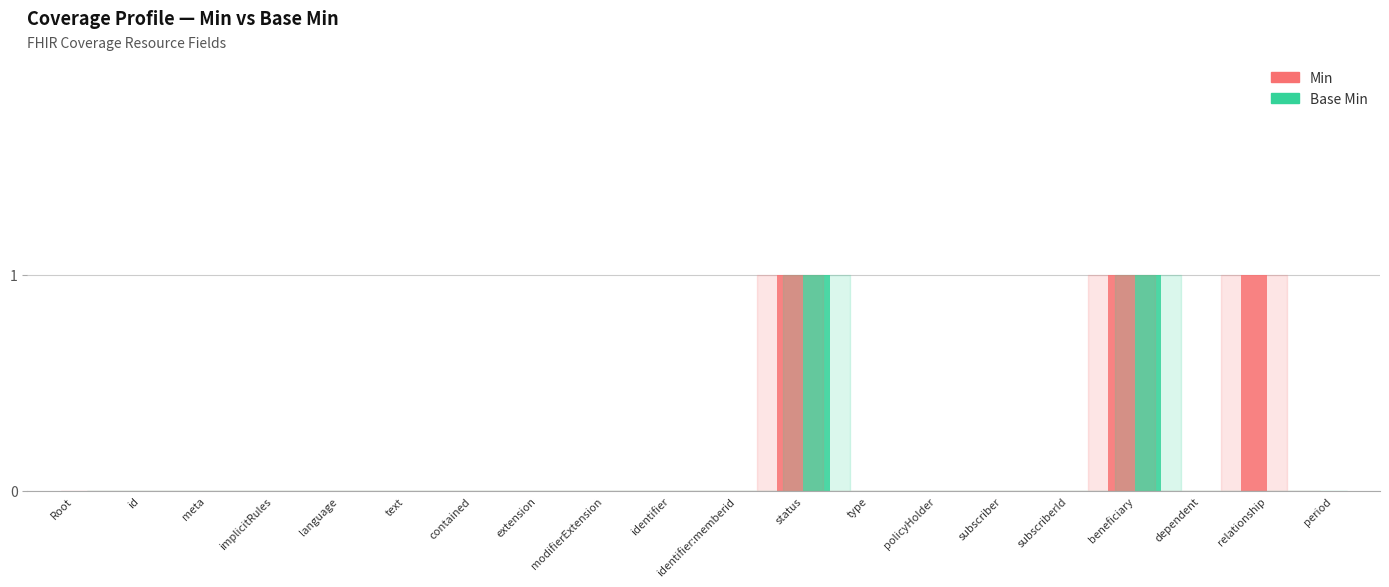

Are the bars horizontal?

No